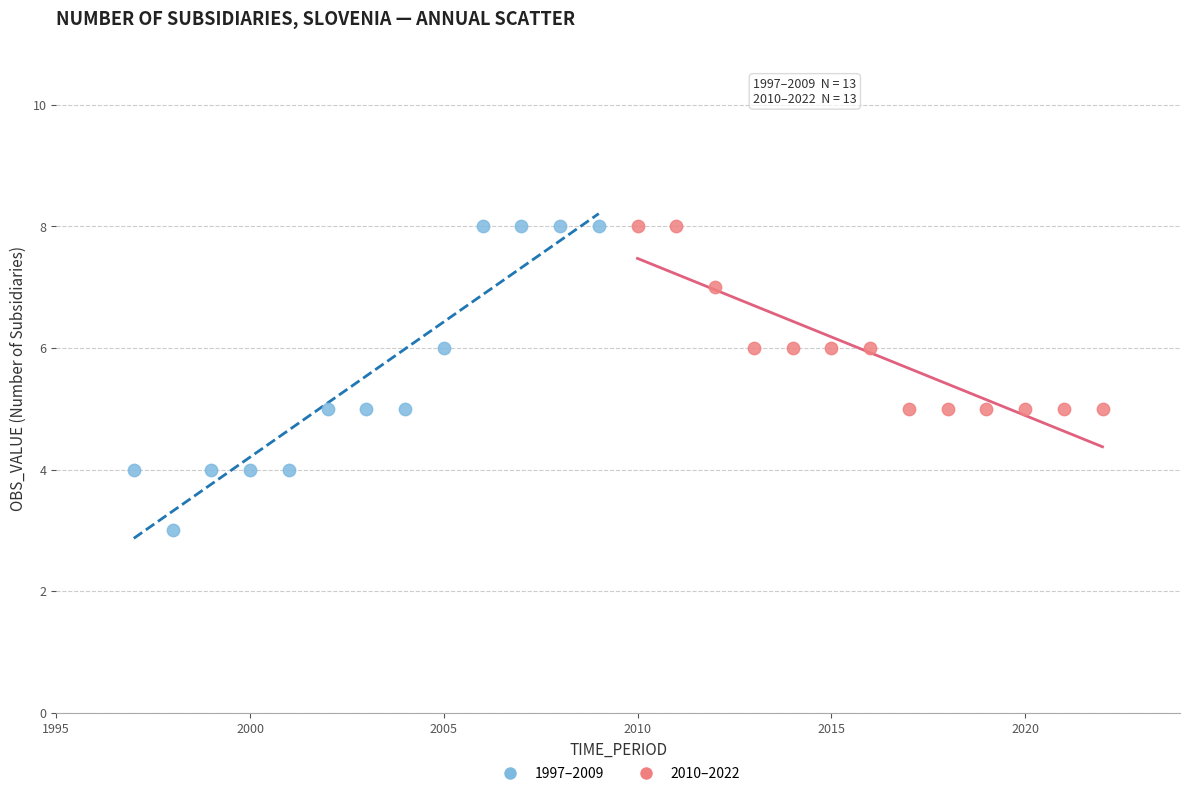

Which series reaches the minimum Y coordinate?

1997–2009